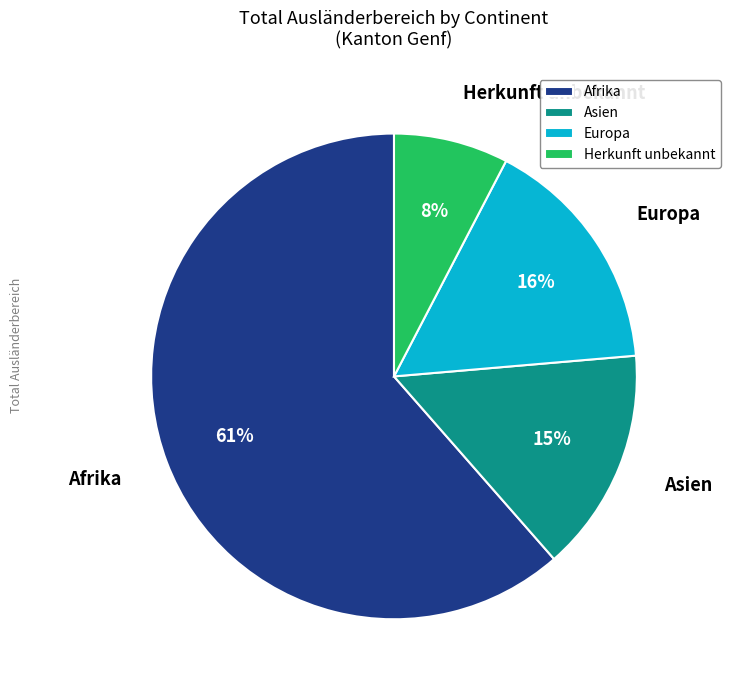

What is the majority slice?

Afrika